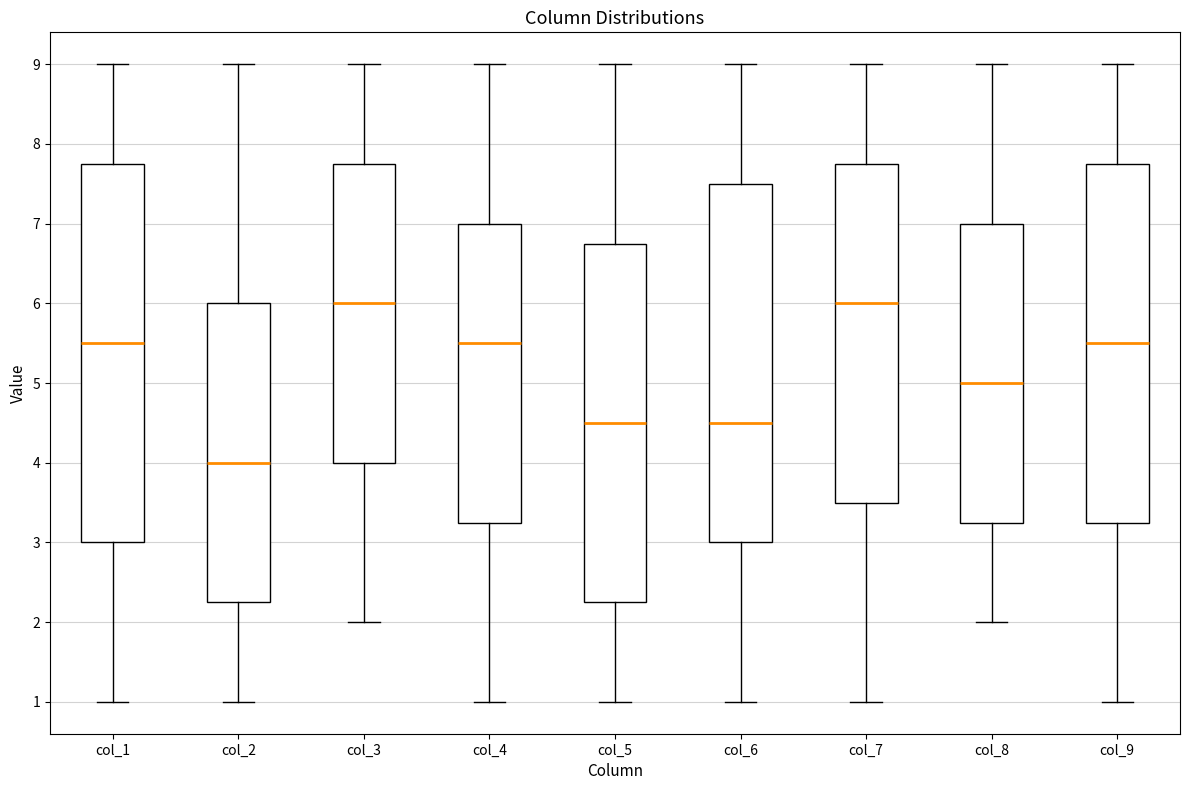

Reading left to right, transcribe this box plot: for each box, give where its median line is, the range the box spans, and where its two whiskers end, as read against the y-axis. The values are not printed on the chart, so give them approximately, as read against the axis.

col_1: median 5.5, box 3.0 to 7.8, whiskers 1.0 to 9.0
col_2: median 4.0, box 2.3 to 6.0, whiskers 1.0 to 9.0
col_3: median 6.0, box 4.0 to 7.8, whiskers 2.0 to 9.0
col_4: median 5.5, box 3.3 to 7.0, whiskers 1.0 to 9.0
col_5: median 4.5, box 2.3 to 6.8, whiskers 1.0 to 9.0
col_6: median 4.5, box 3.0 to 7.5, whiskers 1.0 to 9.0
col_7: median 6.0, box 3.5 to 7.8, whiskers 1.0 to 9.0
col_8: median 5.0, box 3.3 to 7.0, whiskers 2.0 to 9.0
col_9: median 5.5, box 3.3 to 7.8, whiskers 1.0 to 9.0